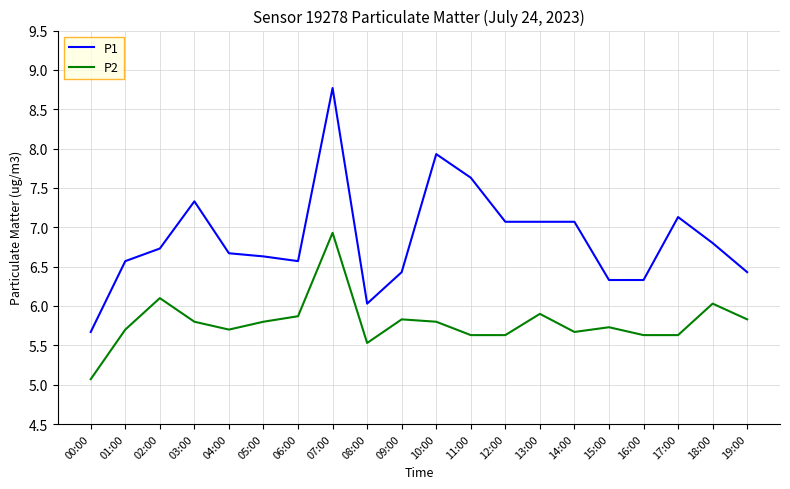

Which series has the largest total across all categories?

P1